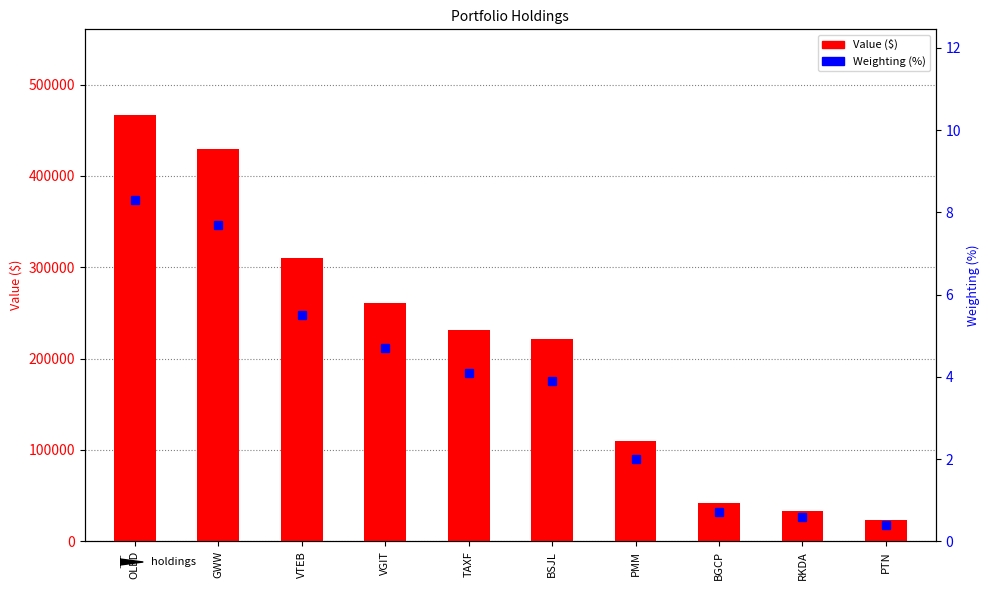

Reading left to right, extract all data points from this chart.

Value ($): 467000.0	429000.0	310000.0	261000.0	231000.0	221000.0	110000.0	42000.0	33000.0	23000.0
Weighting (%): 8.3	7.7	5.5	4.7	4.1	3.9	2.0	0.7	0.6	0.4